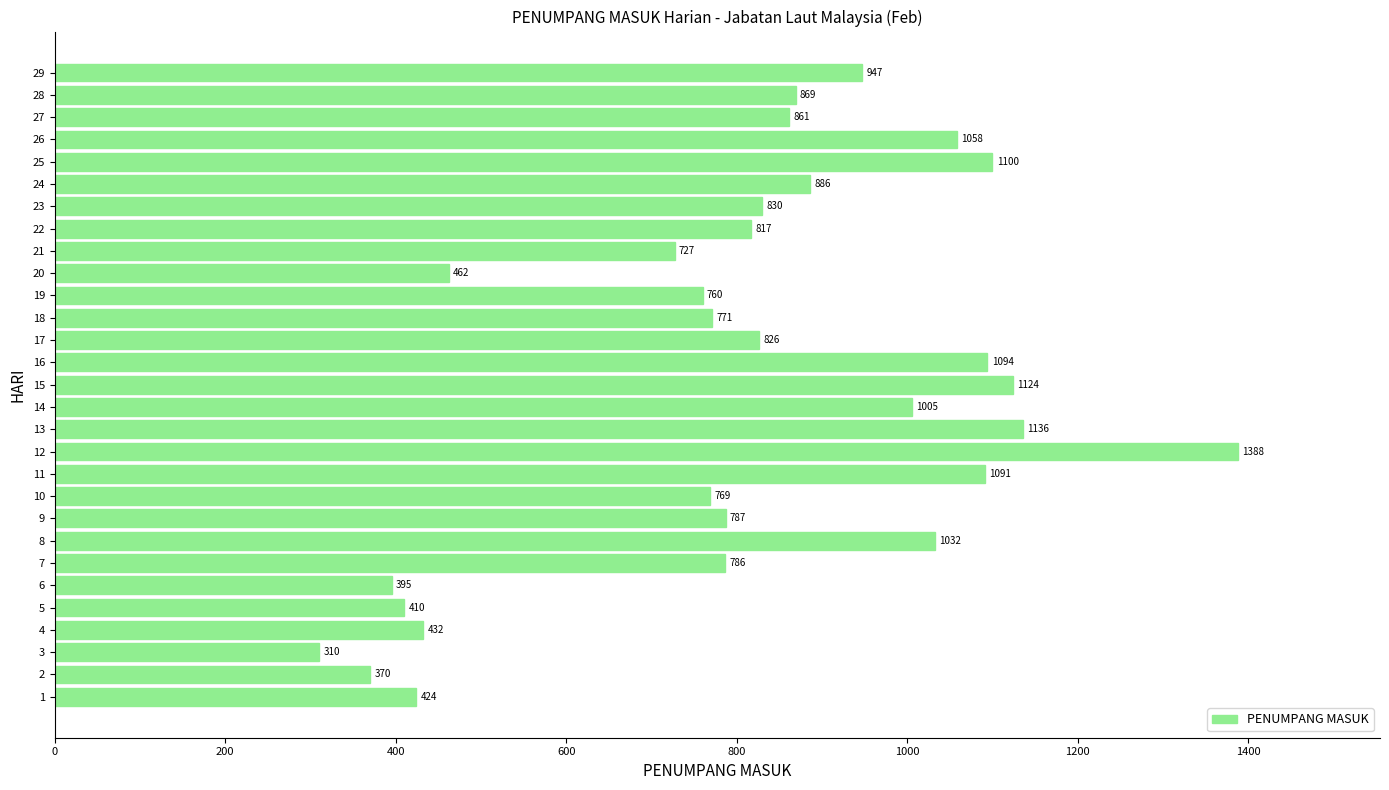

What is the sum of the values at 7 and 16?

1880